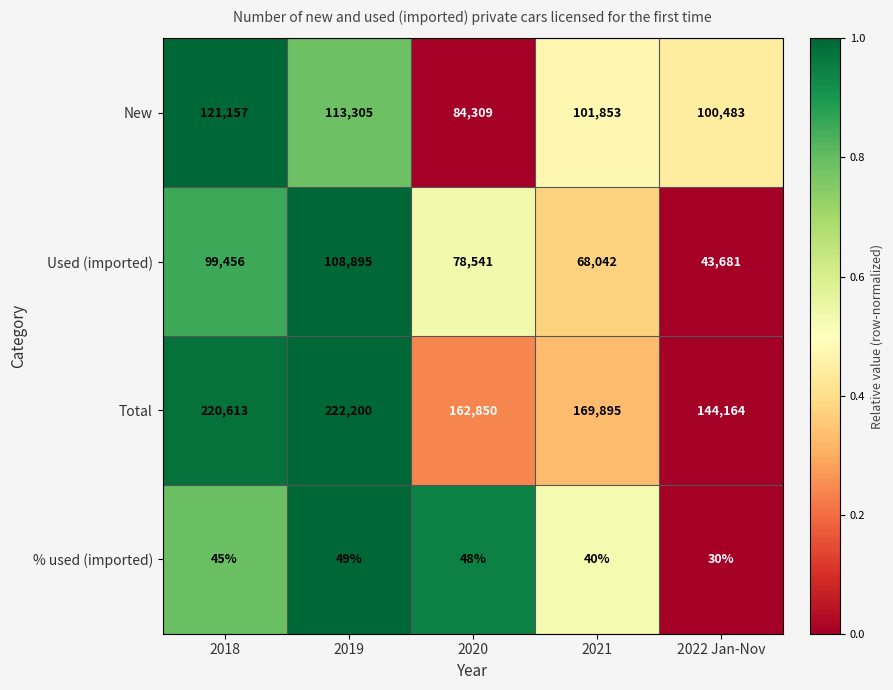

List the series in order of their peak value, lowest first.

% used (imported), Used (imported), New, Total